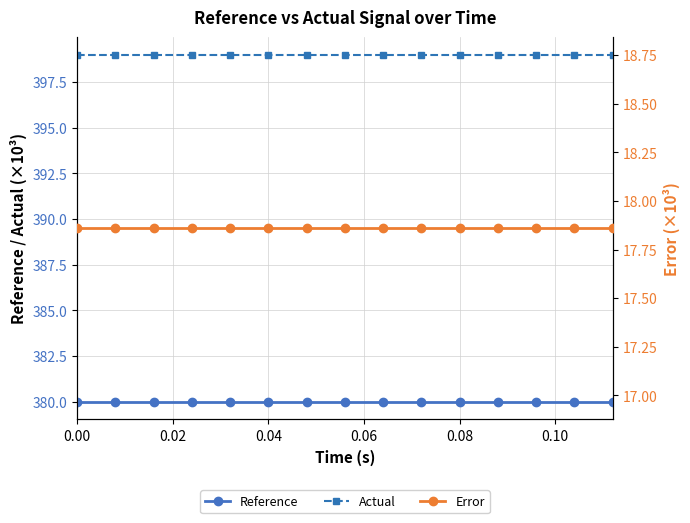

Which series has the largest range (max minus min)?

Reference